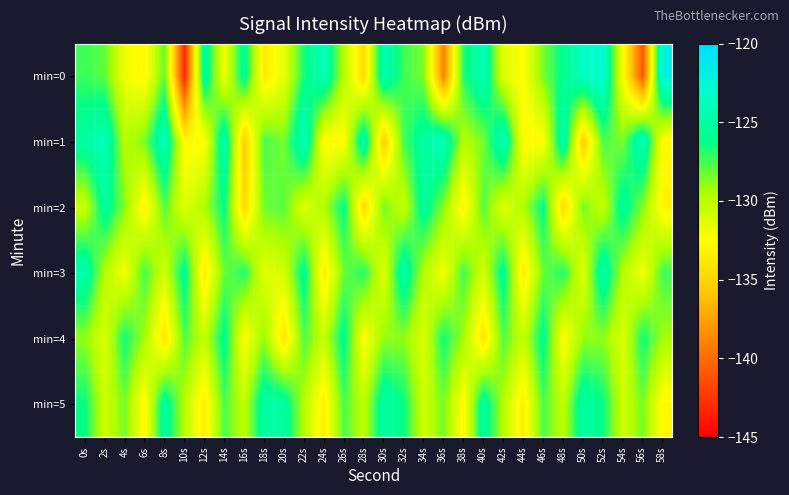

What is the spread (max minus min) of values at 30s?

11.3